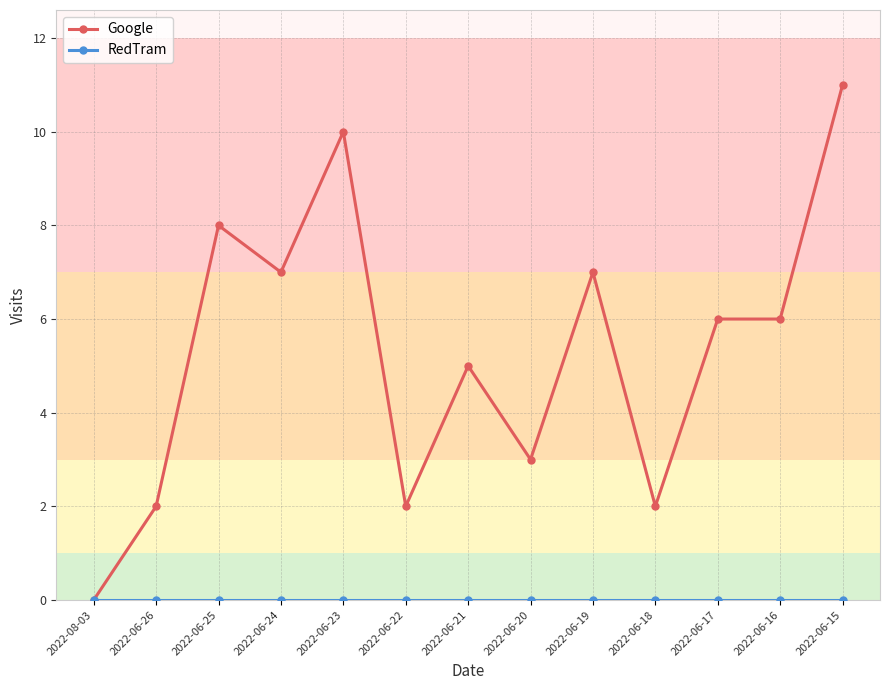

What is the maximum value for Google?

11